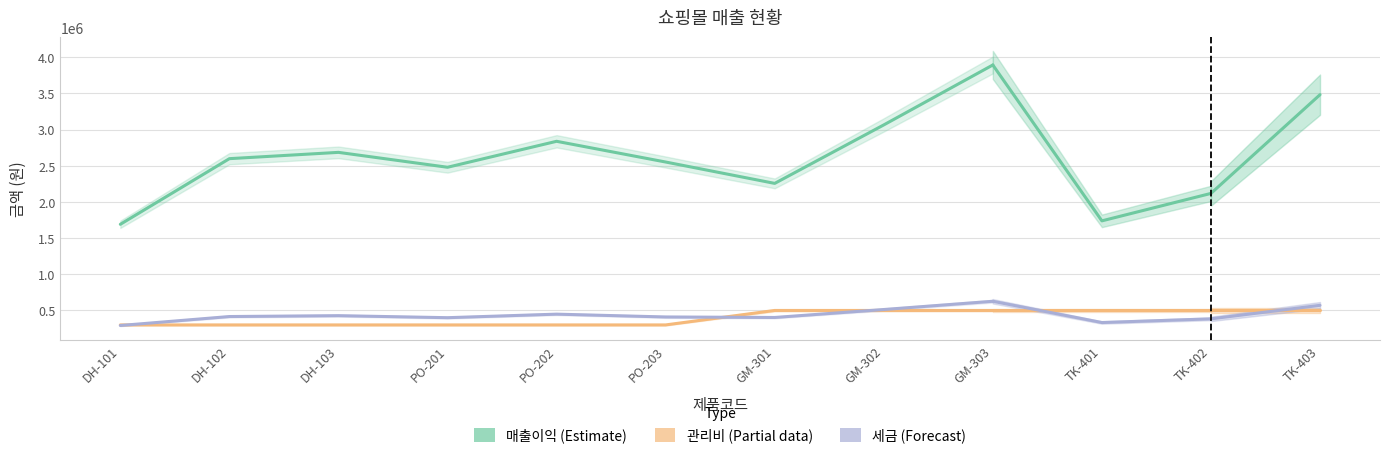

Is it true that 관리비 equals 300000 at PO-203?

True